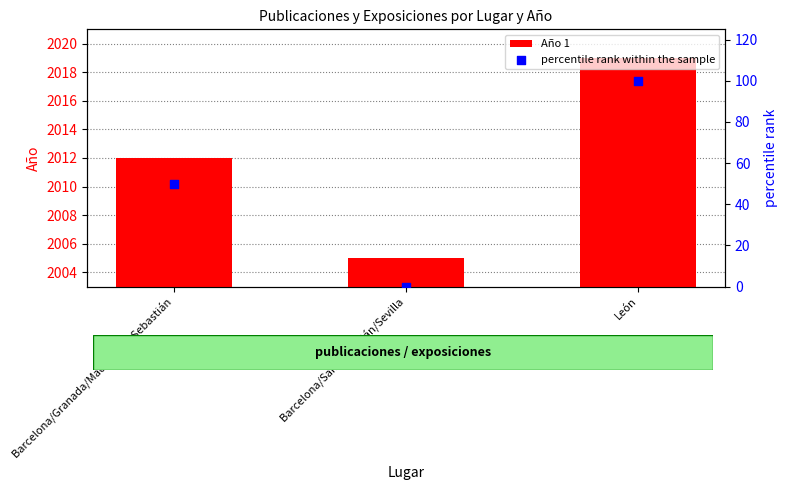

What is the total value across all series at León?

2119